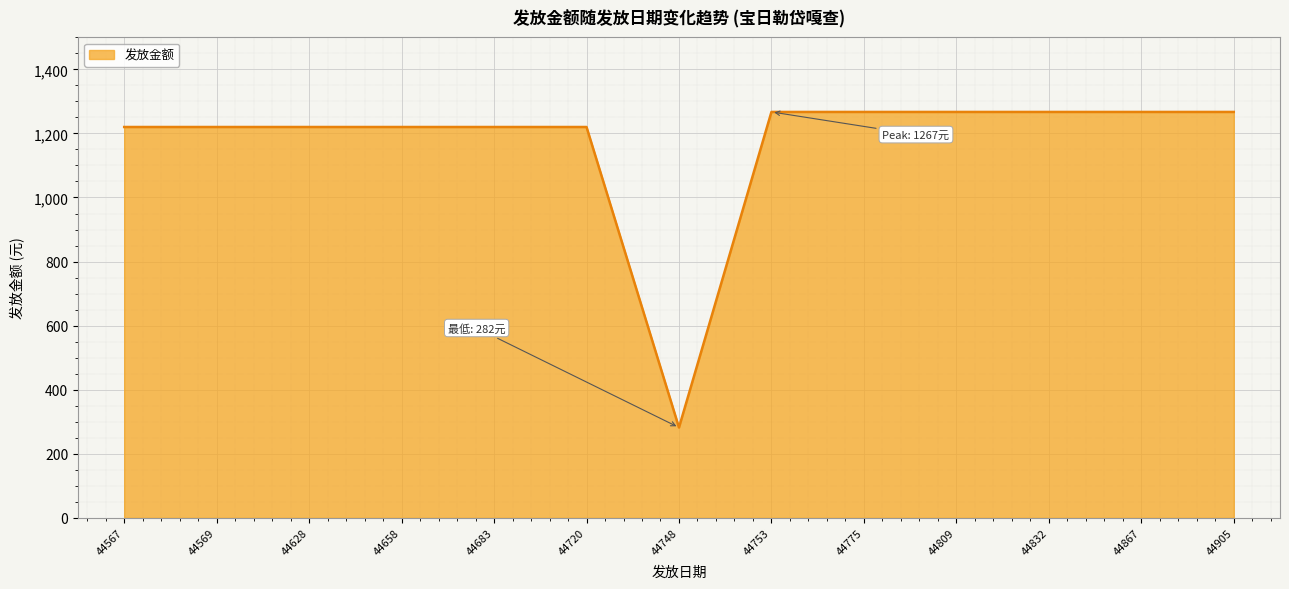

What is the difference between the maximum and minimum values?

985